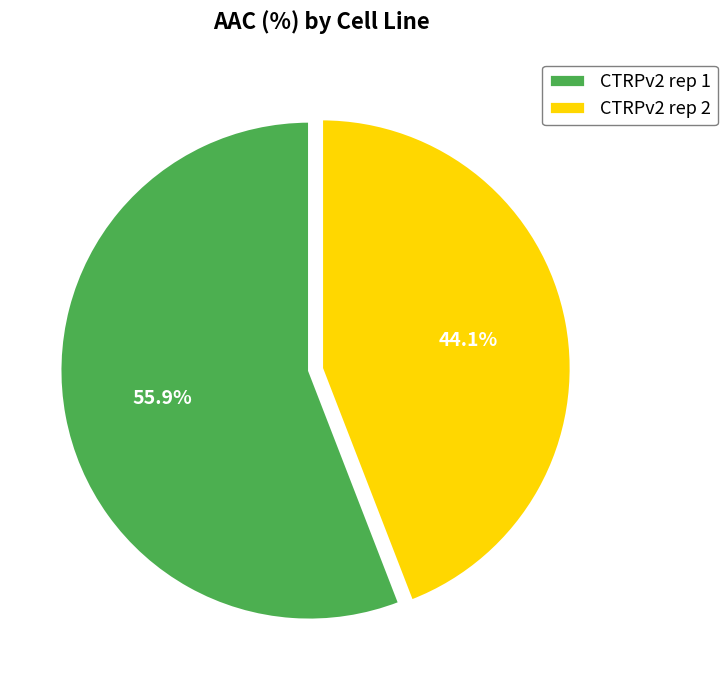

To the nearest percent, what portion does CTRPv2 rep 1 represent?

56%